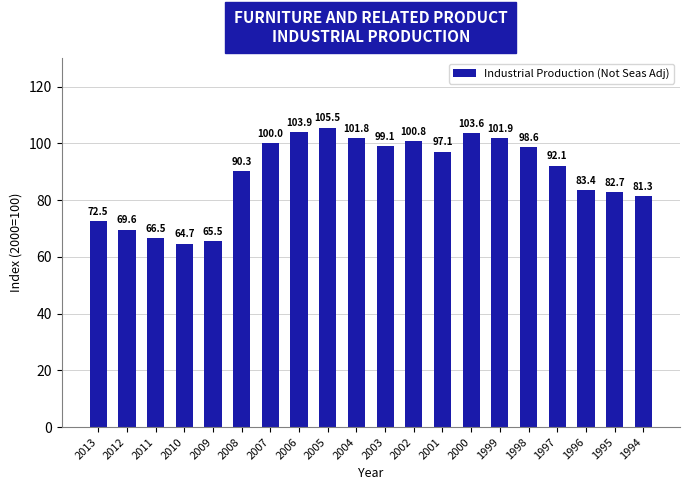

True or false: the data shows 66.5 at 2011.

True